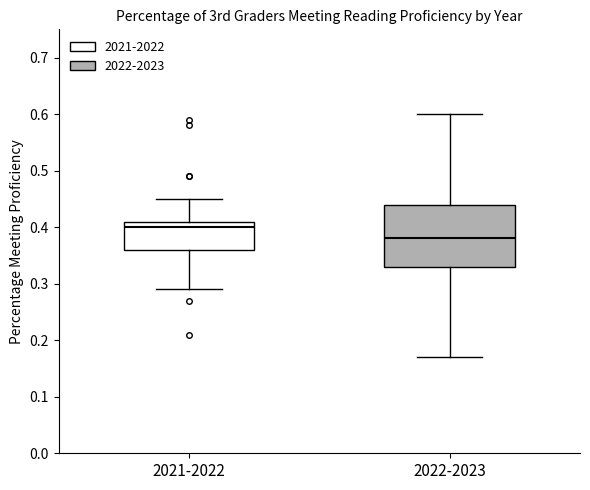

Reading left to right, transcribe this box plot: for each box, give where its median line is, the range the box spans, and where its two whiskers end, as read against the y-axis. The values are not printed on the chart, so give them approximately, as read against the axis.

2021-2022: median 0.40, box 0.36 to 0.41, whiskers 0.29 to 0.45
2022-2023: median 0.38, box 0.33 to 0.44, whiskers 0.17 to 0.60